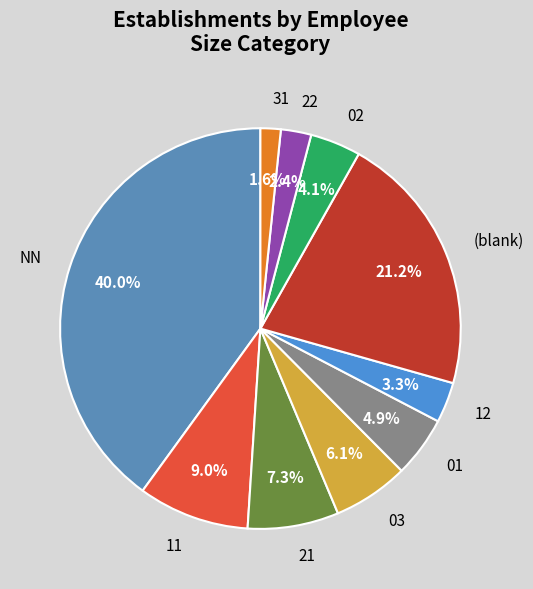

Which slice is the largest?

NN